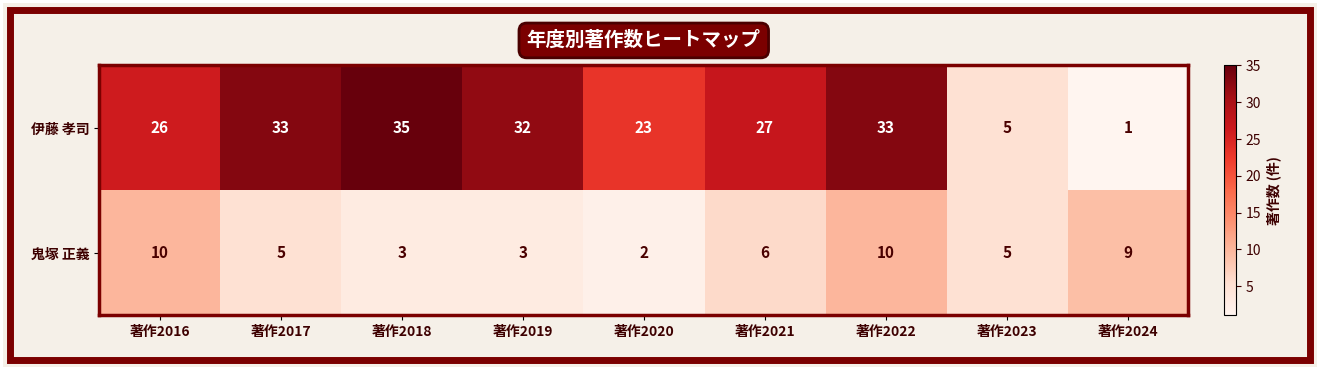

What is the total value across all series at 著作2016?

36